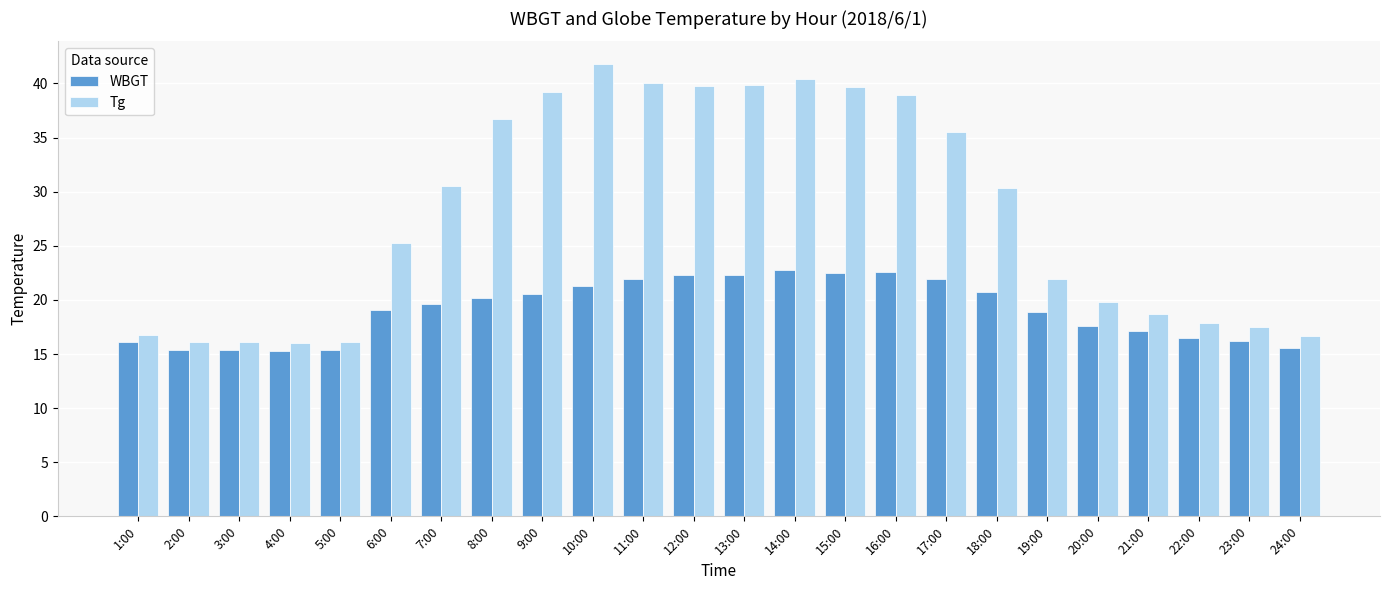

List the series in order of their peak value, lowest first.

WBGT, Tg